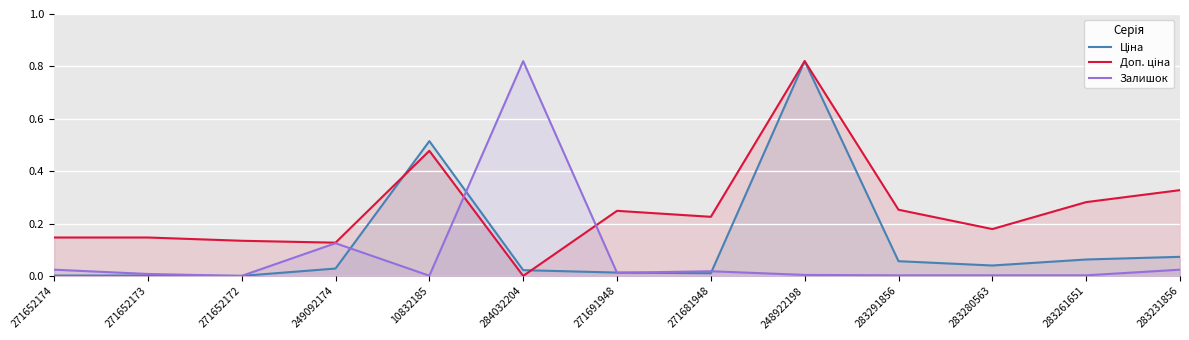

Reading left to right, transcribe all the data shown in this chart.

Ціна: 271652174=0.0	271652173=0.0	271652172=0.0	249092174=0.0	10832185=0.5	284032204=0.0	271691948=0.0	271681948=0.0	248922198=0.8	283291856=0.1	283280563=0.0	283261651=0.1	283231856=0.1
Доп. ціна: 271652174=0.1	271652173=0.1	271652172=0.1	249092174=0.1	10832185=0.5	284032204=0.0	271691948=0.2	271681948=0.2	248922198=0.8	283291856=0.3	283280563=0.2	283261651=0.3	283231856=0.3
Залишок: 271652174=0.0	271652173=0.0	271652172=0.0	249092174=0.1	10832185=0.0	284032204=0.8	271691948=0.0	271681948=0.0	248922198=0.0	283291856=0.0	283280563=0.0	283261651=0.0	283231856=0.0